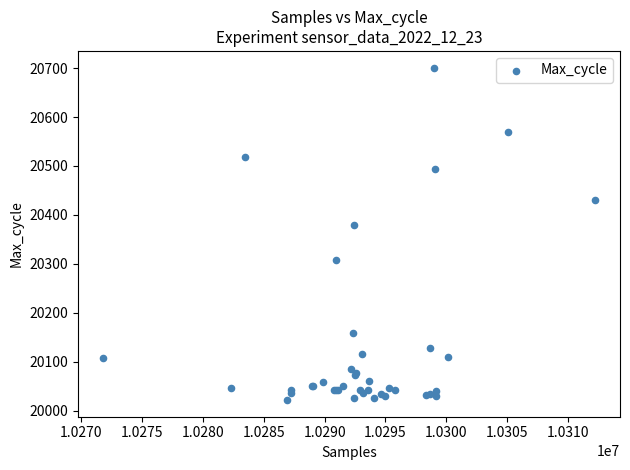

What Y value in the scatter plot is closest to 20361?

20379